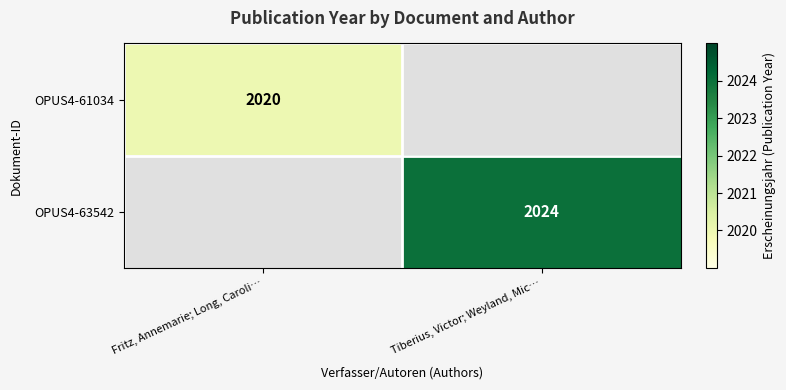

True or false: OPUS4-63542 has a value of 2024 at Tiberius, Victor; Weyland, Mic….

True